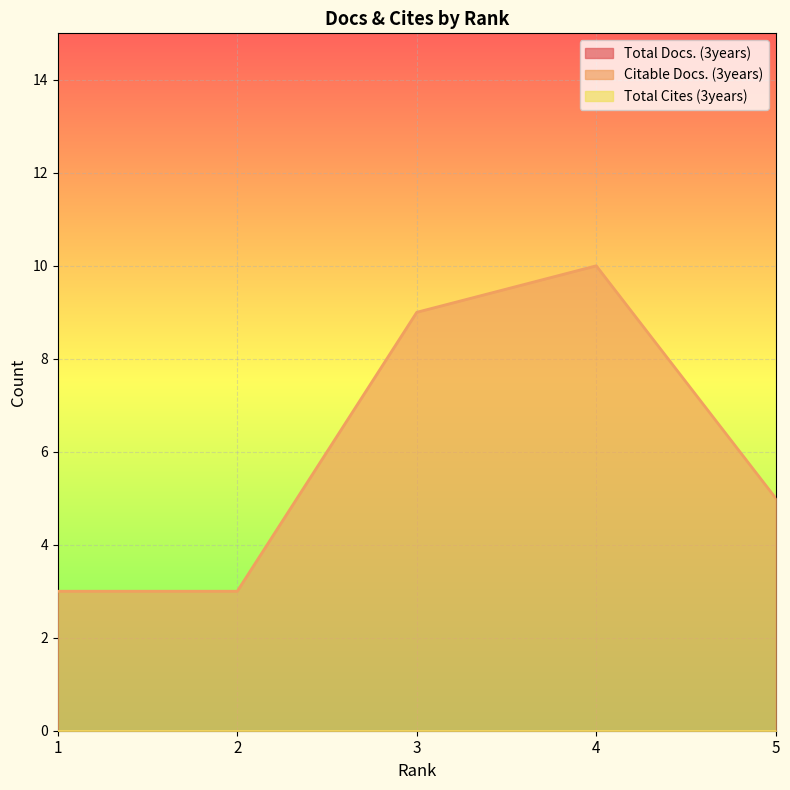

What value does the Citable Docs. (3years) series have at 1?

3